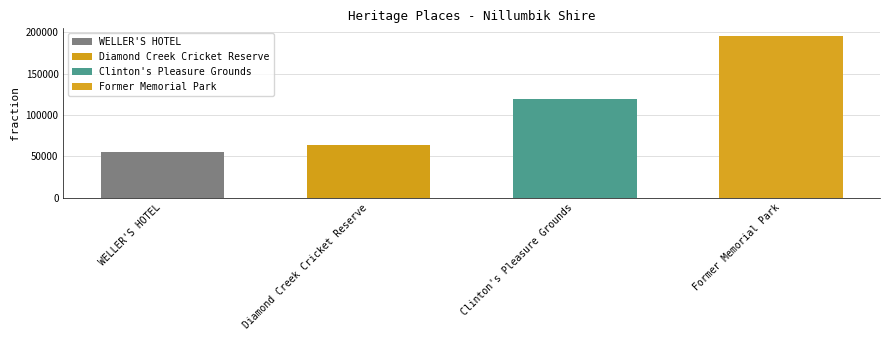

The value at Clinton's Pleasure Grounds is 118960. True or false?

True